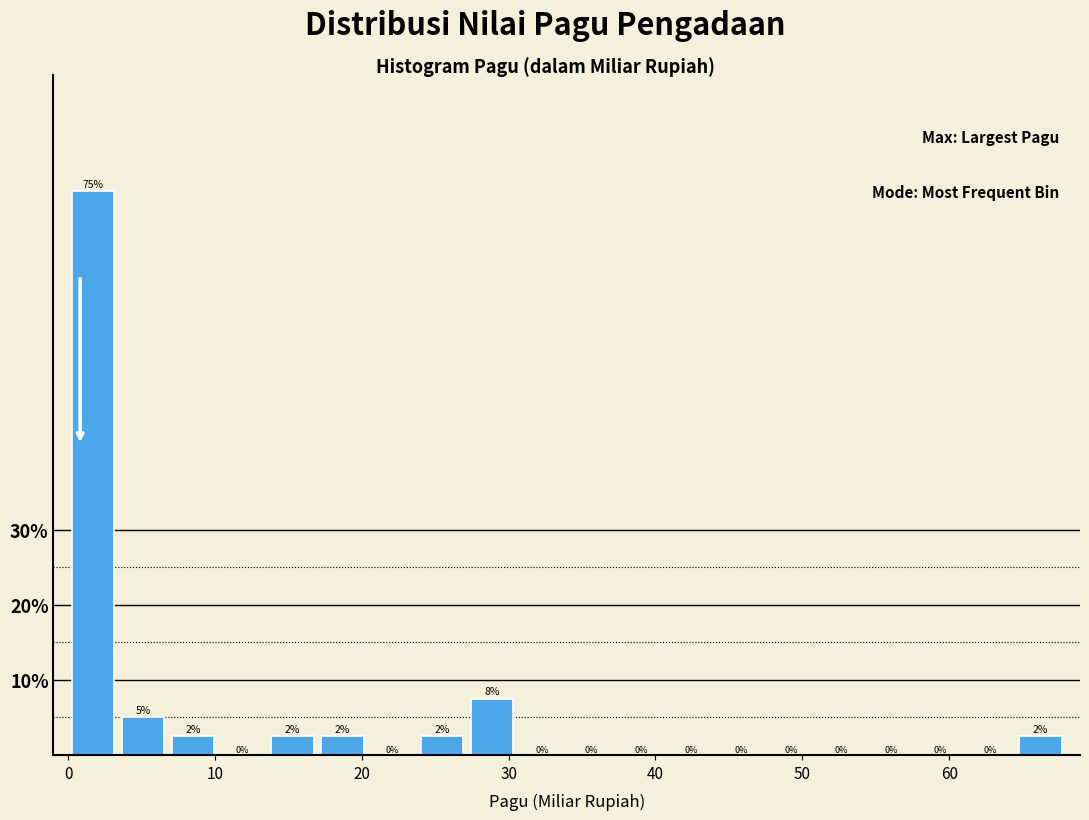

Around what value on the x-axis is the tallest bar? Give the approximate position of its centre, as read against the axis.

2